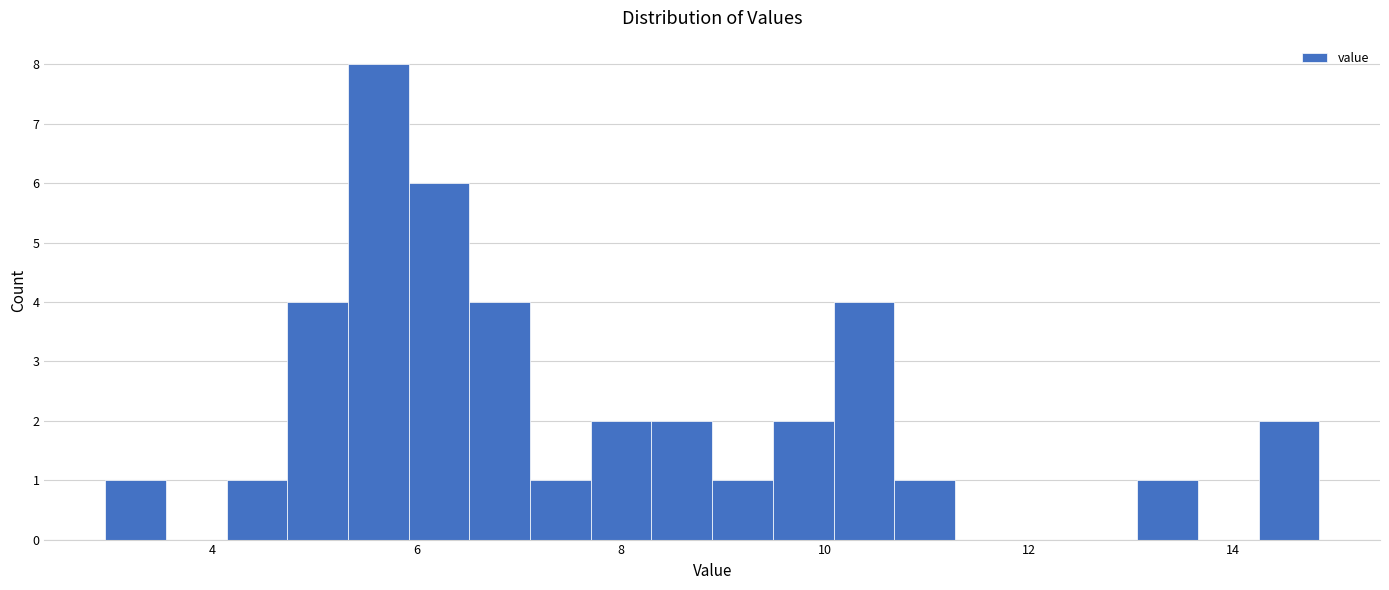

Read against the x-axis, roughly where is the centre of the tallest bar?

5.6